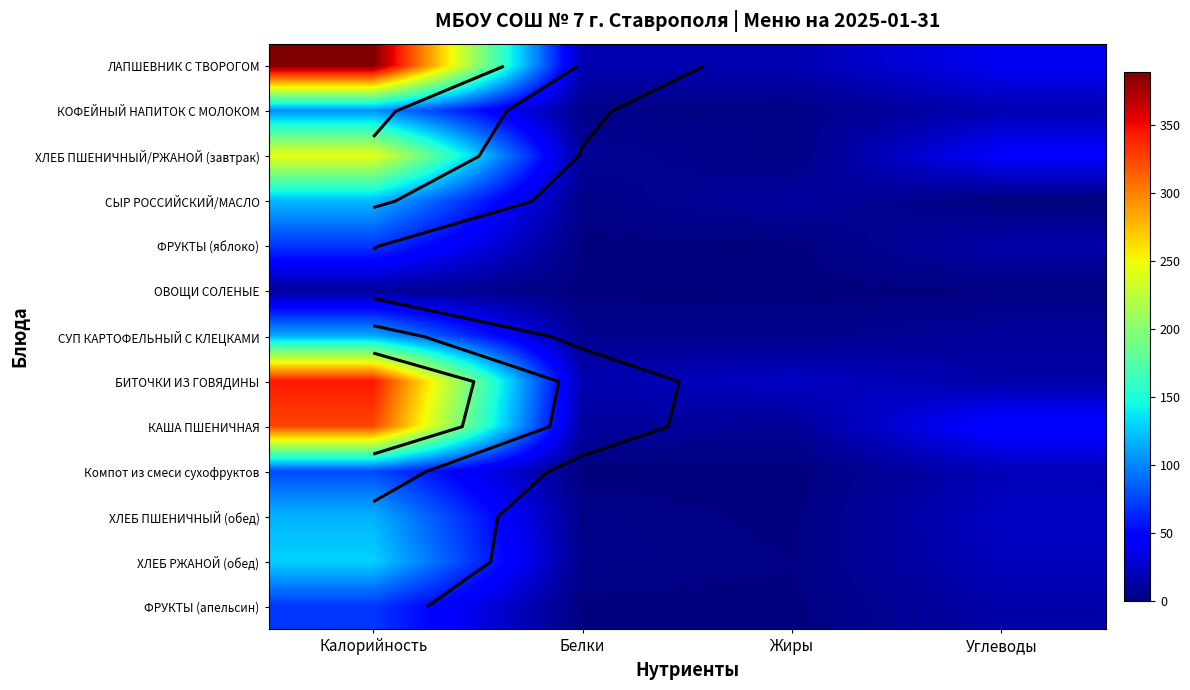

At how many categories does at least one series exceed 300?

1